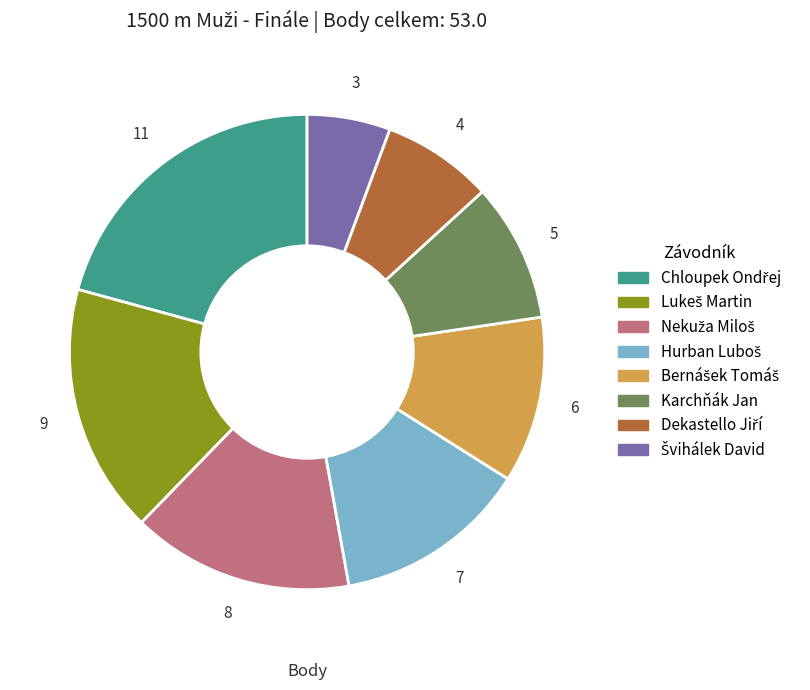

Does any single category account for the majority?

No